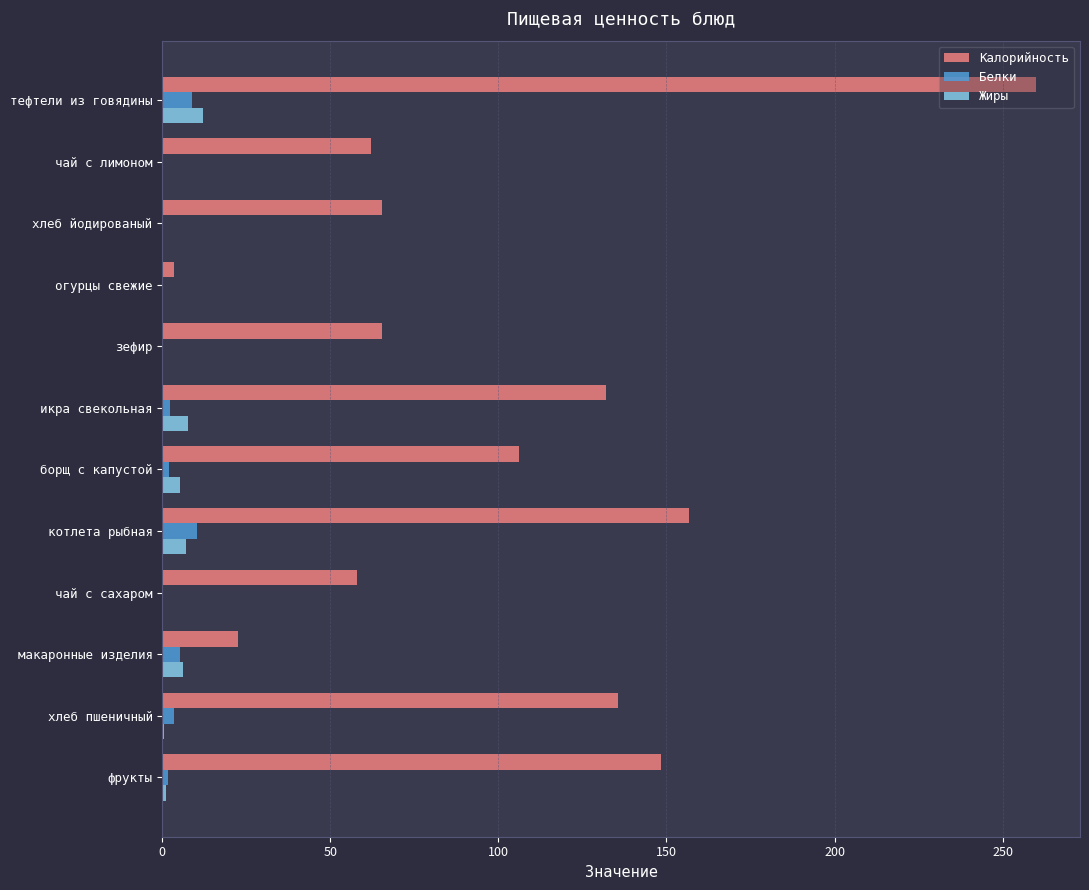

Is it true that Калорийность equals 94.2 at зефир?

False